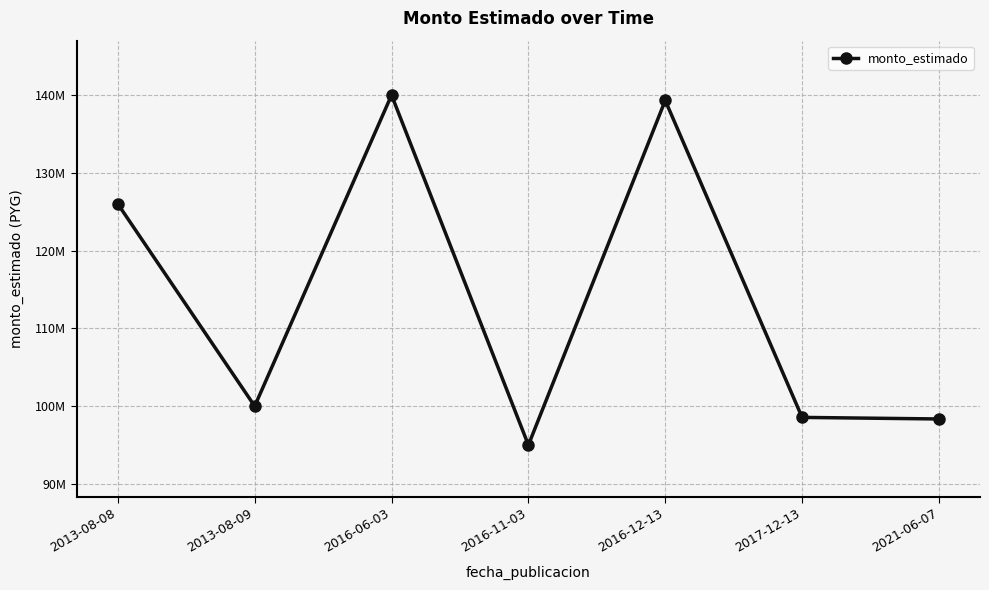

At which label does the data first exceed 100000000?

2013-08-08